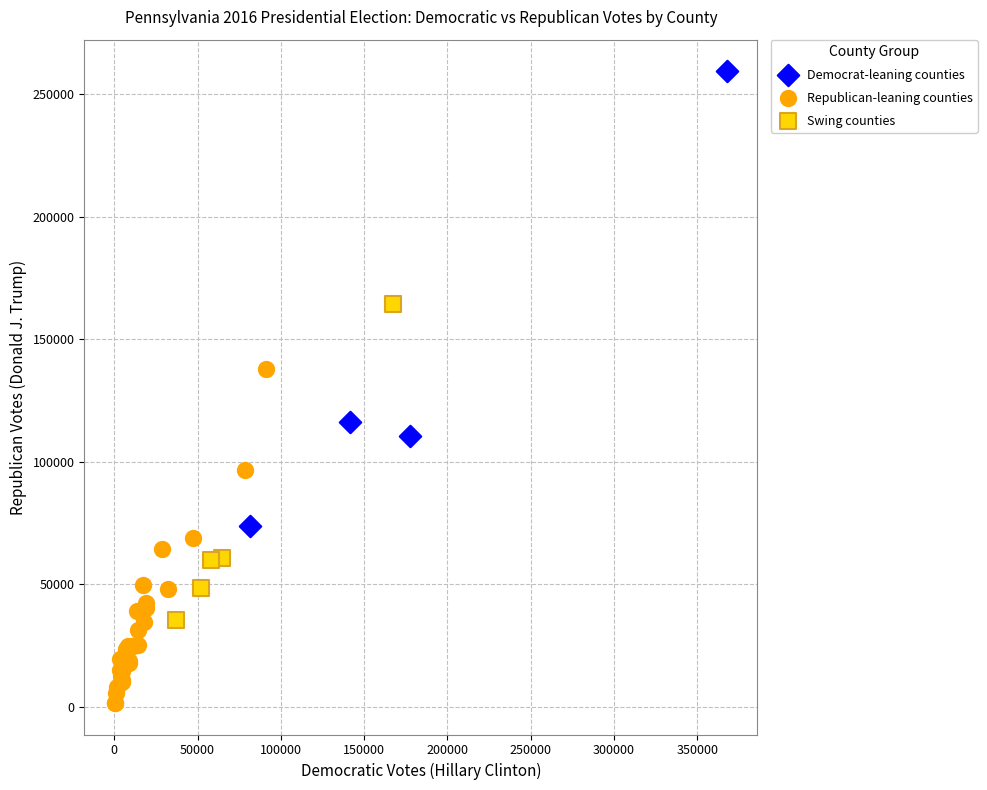

Which series contains the lowest Y value?

Republican-leaning counties